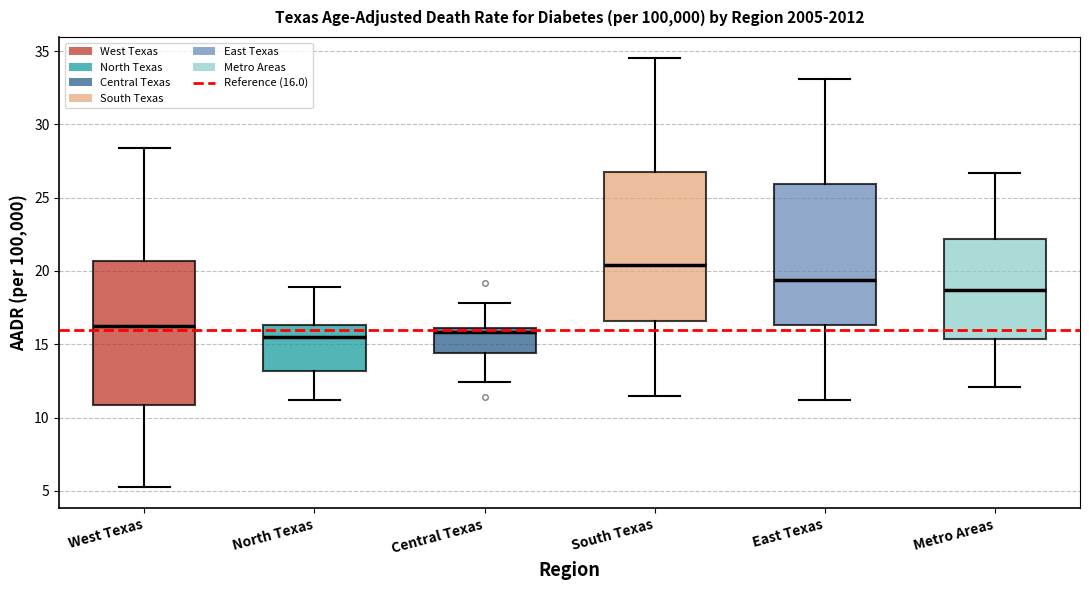

Reading left to right, read every box against the y-axis: the position of its median line, the range the box covers, and the ends of its whiskers. The values are not printed on the chart, so give them approximately, as read against the axis.

West Texas: median 16.5, box 11.0 to 20.5, whiskers 5.5 to 28.5
North Texas: median 15.5, box 13.0 to 16.5, whiskers 11.0 to 19.0
Central Texas: median 16.0 (just below the box's upper edge), box 14.5 to 16.0, whiskers 12.5 to 18.0
South Texas: median 20.5, box 16.5 to 27.0, whiskers 11.5 to 34.5
East Texas: median 19.5, box 16.5 to 26.0, whiskers 11.0 to 33.0
Metro Areas: median 18.5, box 15.5 to 22.0, whiskers 12.0 to 26.5